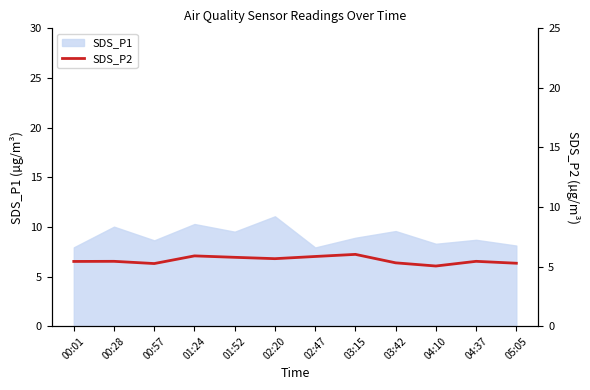

What is the minimum value shown in the chart?

5.0